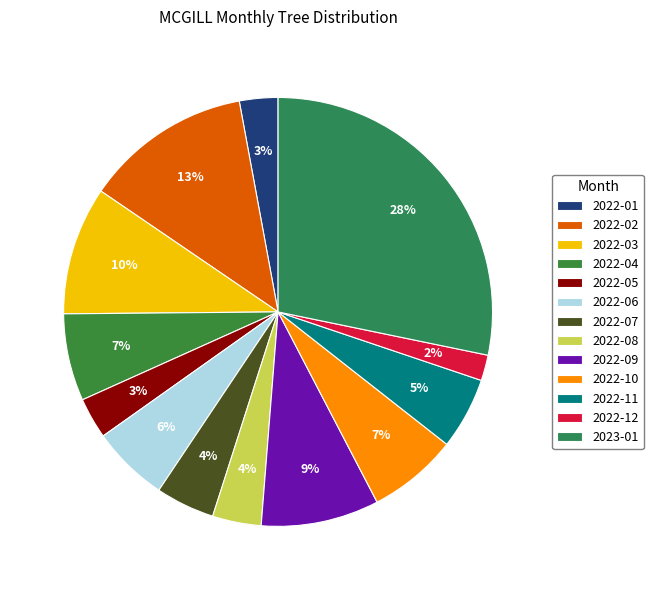

Does 2022-02 account for over 50% of the chart?

No